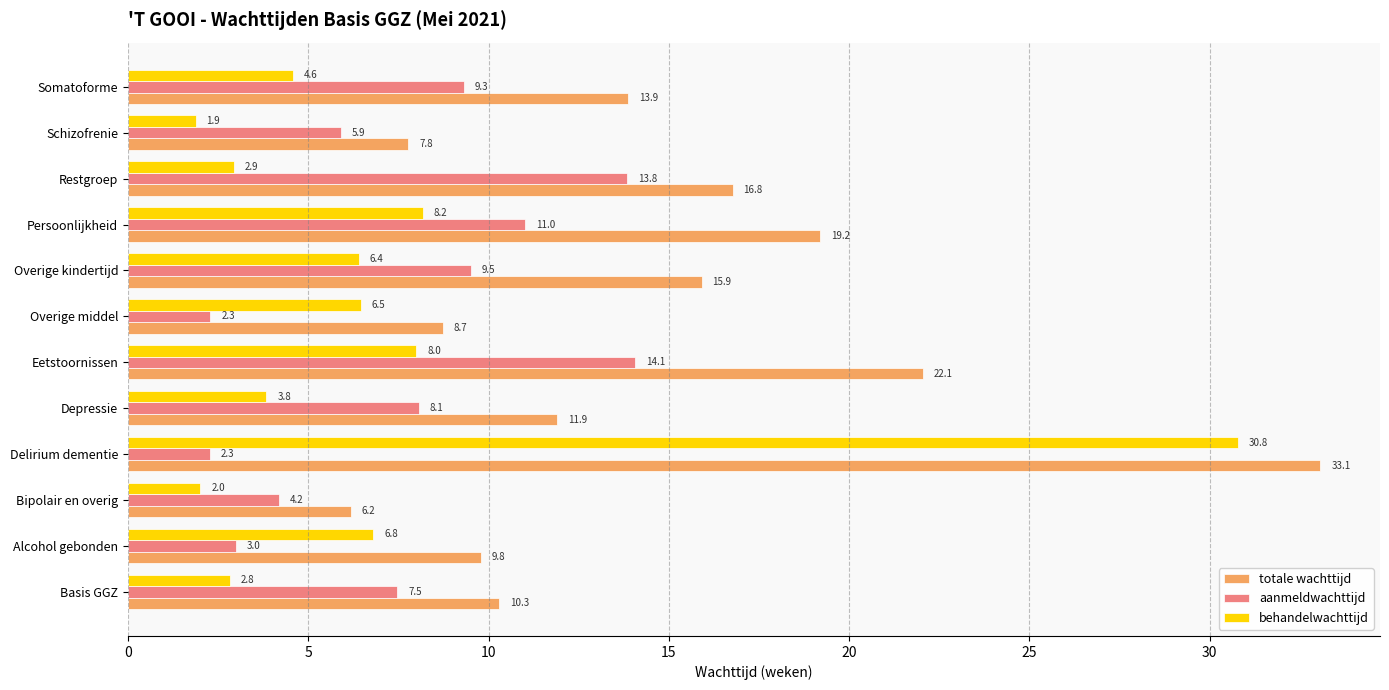

What is the difference between the maximum and second lowest values in the behandelwachttijd series?

28.8